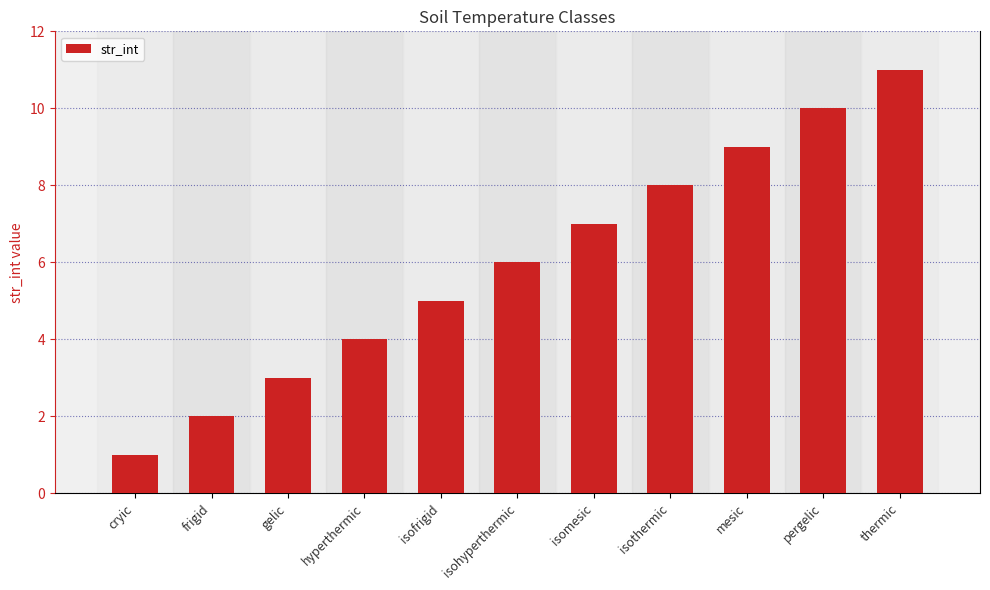

The value at pergelic is 10. True or false?

True